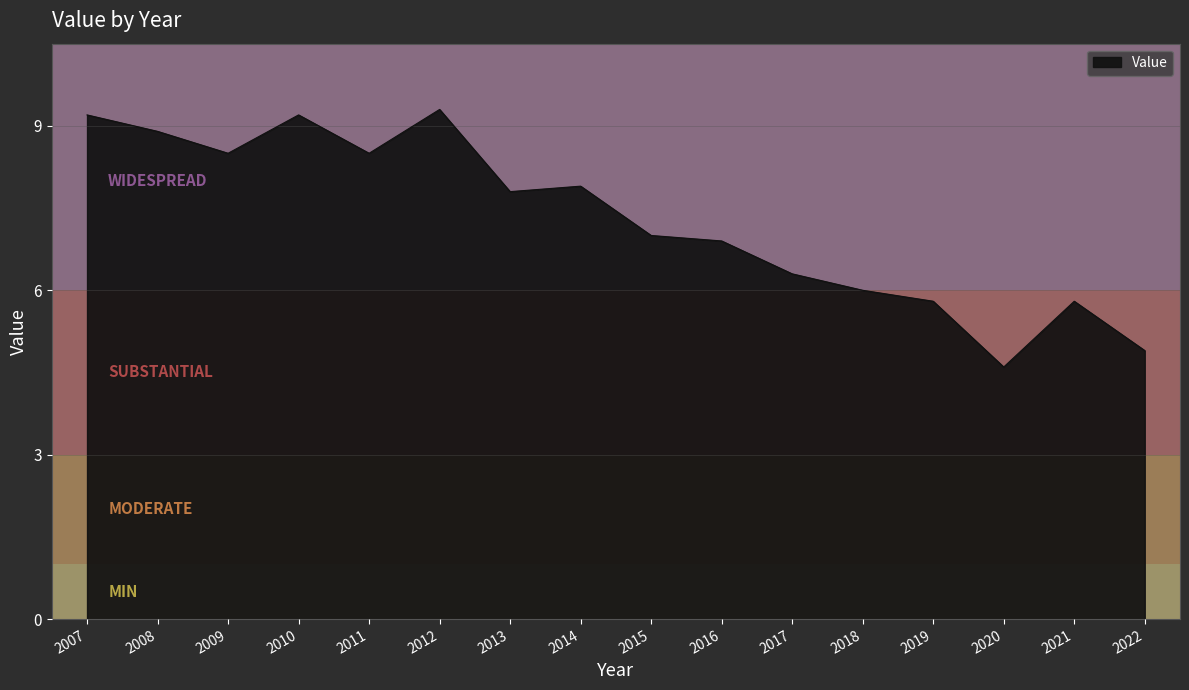

Where does the data first go above 7?

2007